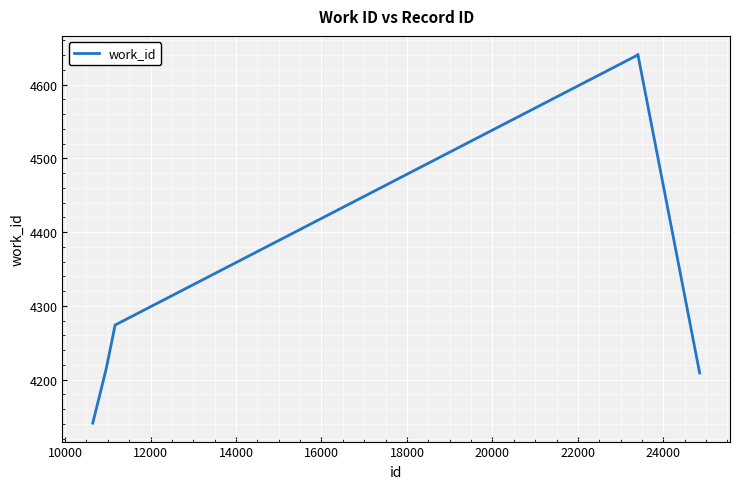

True or false: the data has more than 2 interior local peaks.

False